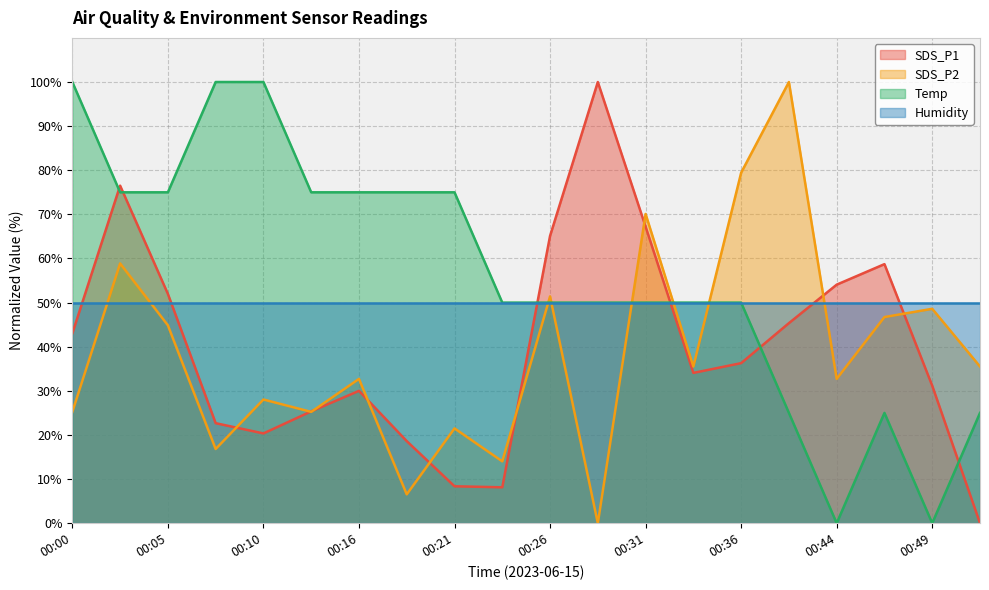

What is the maximum value for SDS_P2?

100.0